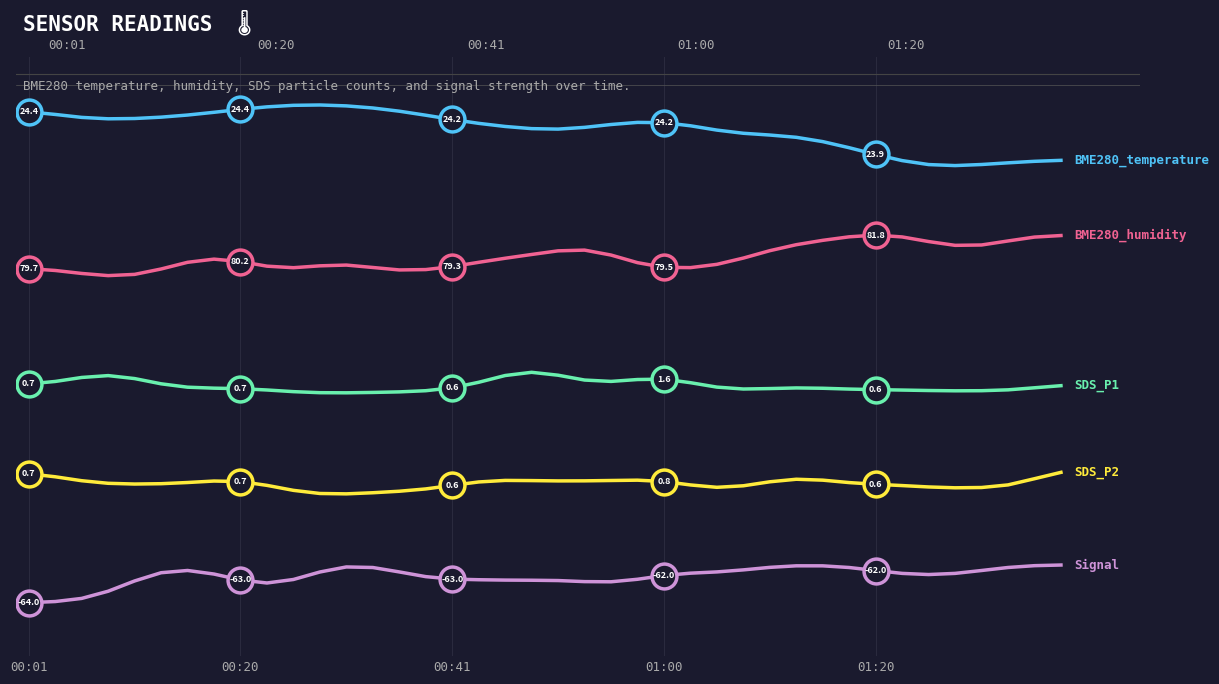

Which series contains the lowest Y value?

Signal